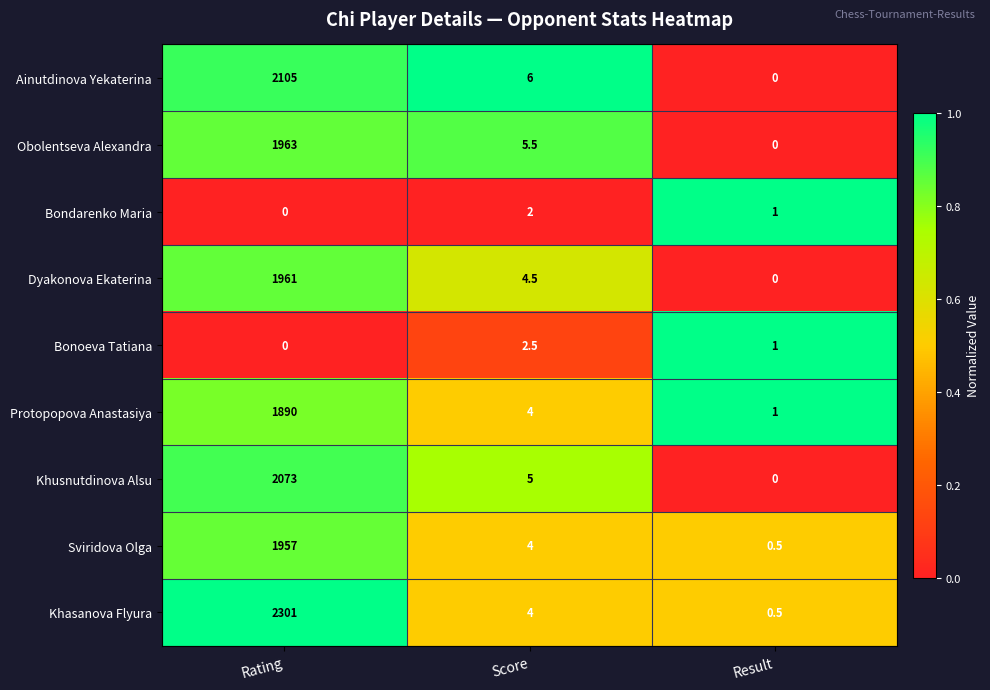

Where is Khusnutdinova Alsu nearest to the value 1036?

Score